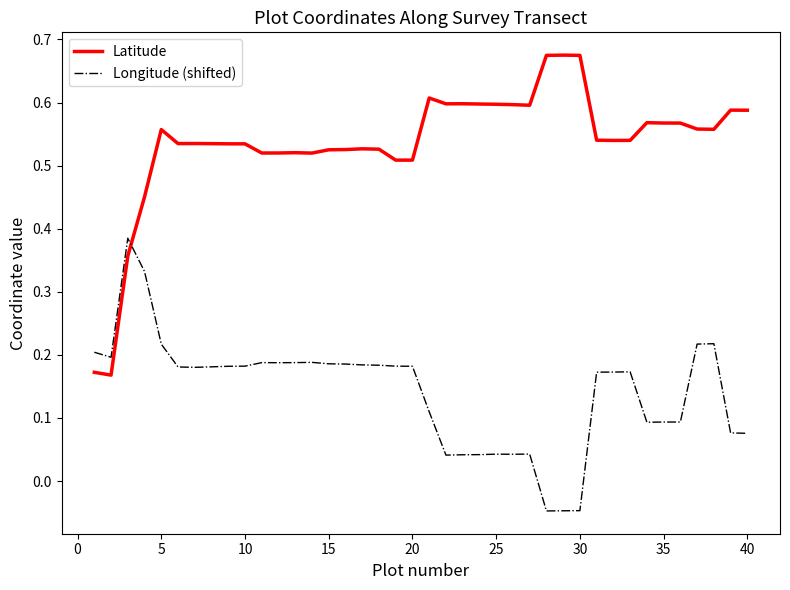

Which series has the largest total across all categories?

Latitude